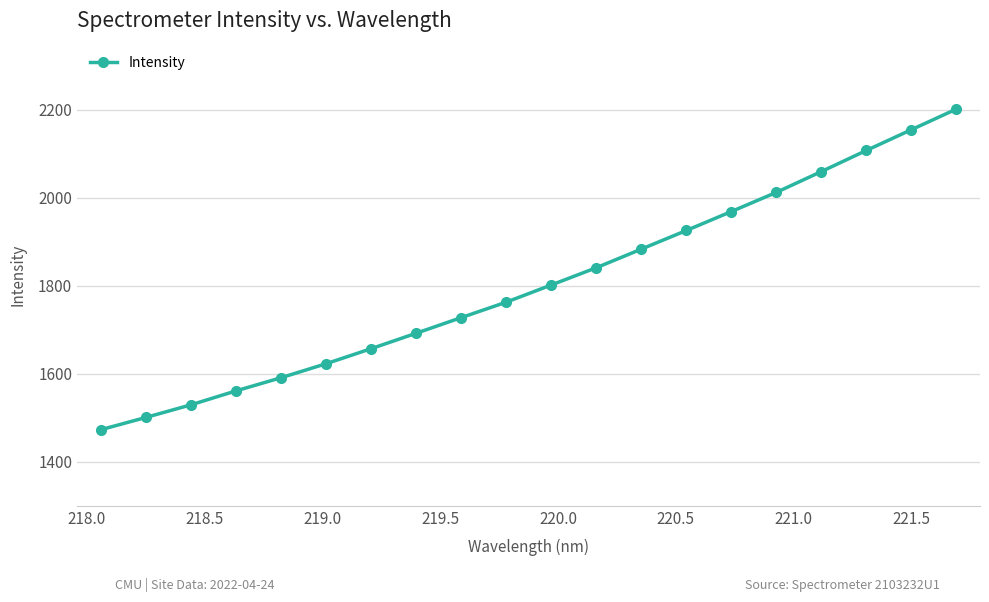

True or false: there are more than 2 points higher than both neighbors.

False